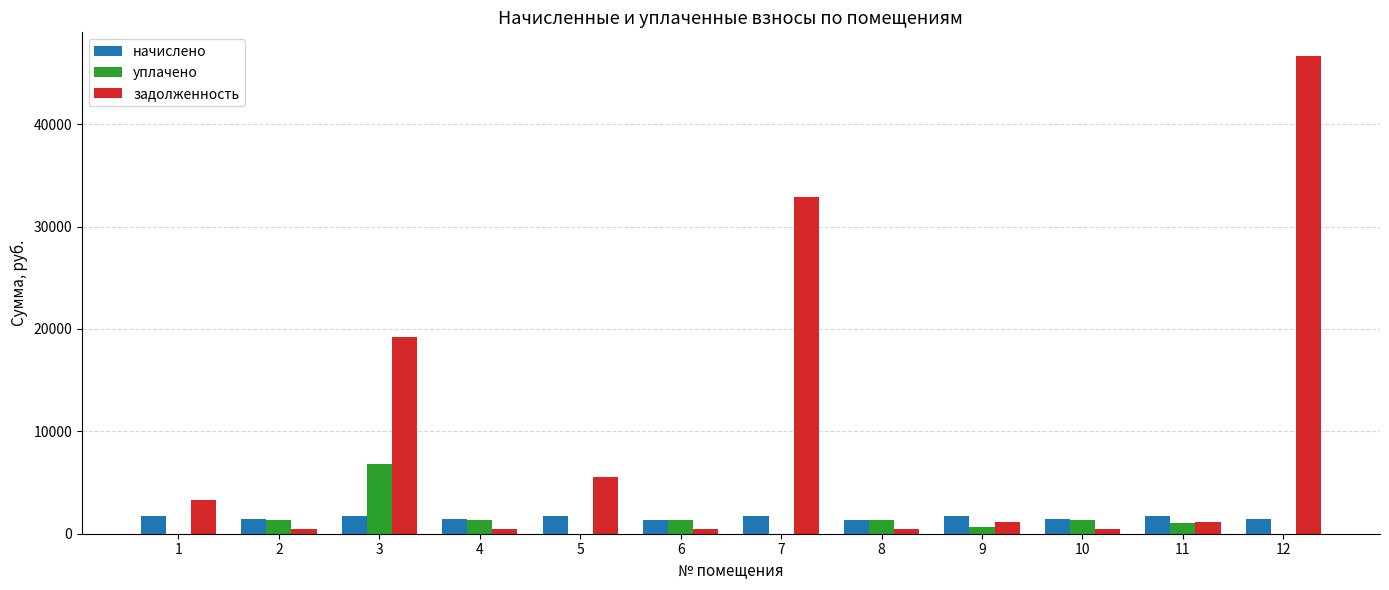

The value of начислено at 4 is 1404.9. True or false?

True